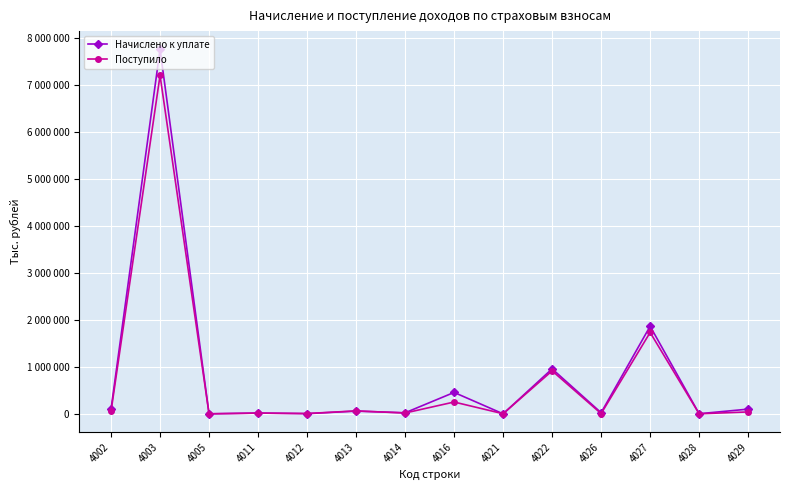

What are all the series names shown in the legend?

Начислено к уплате, Поступило